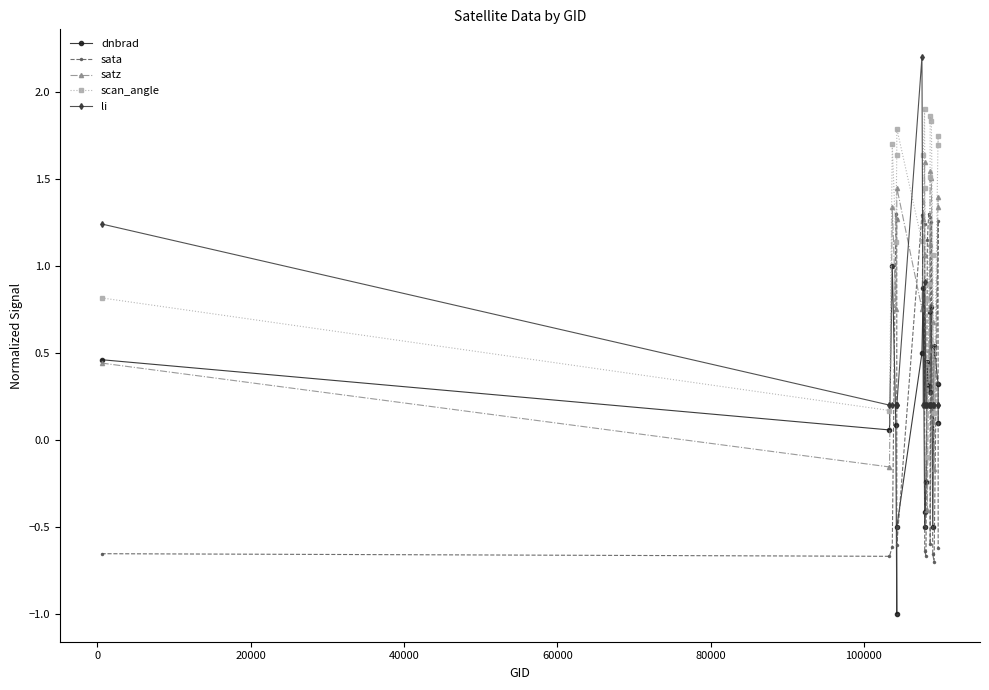

How many times do scan_angle and sata cross each other?

6